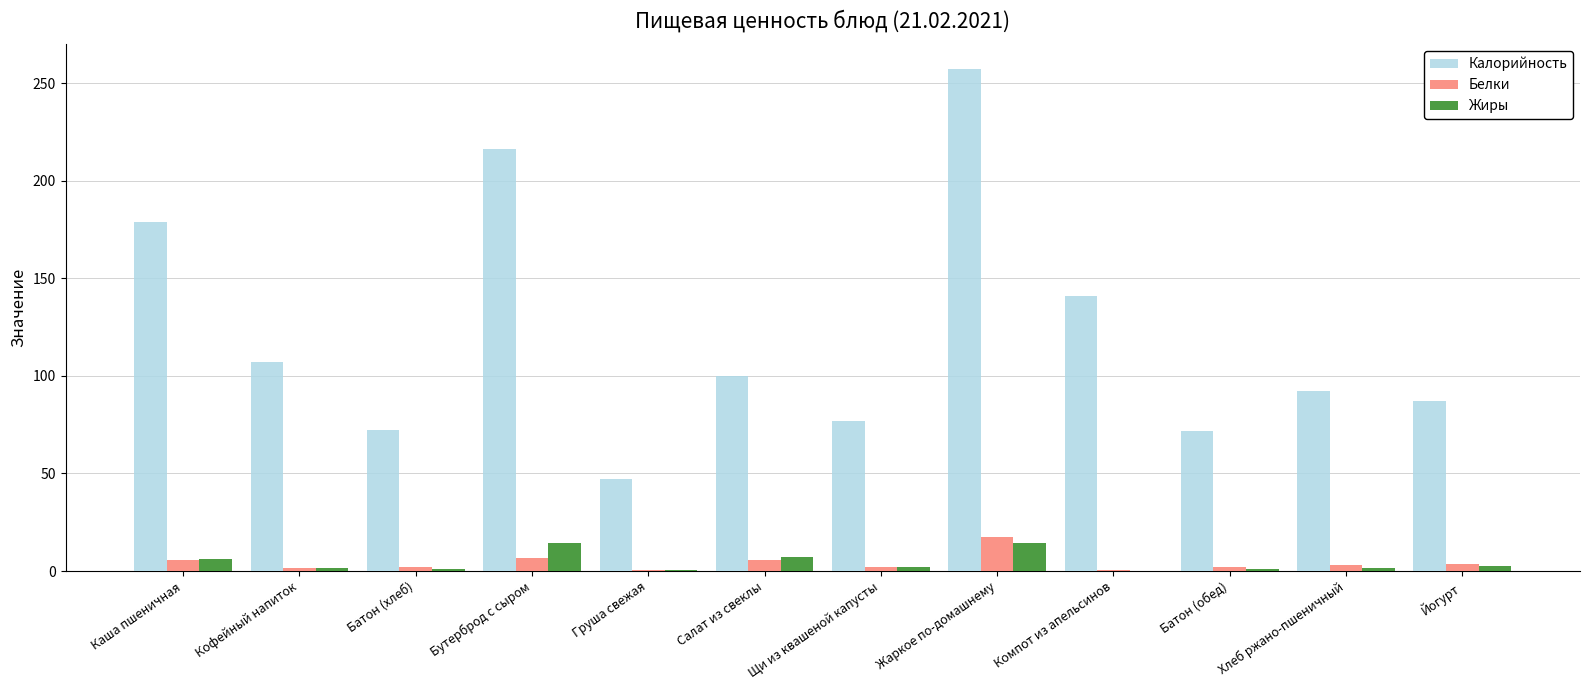

Which series has the largest total across all categories?

Калорийность